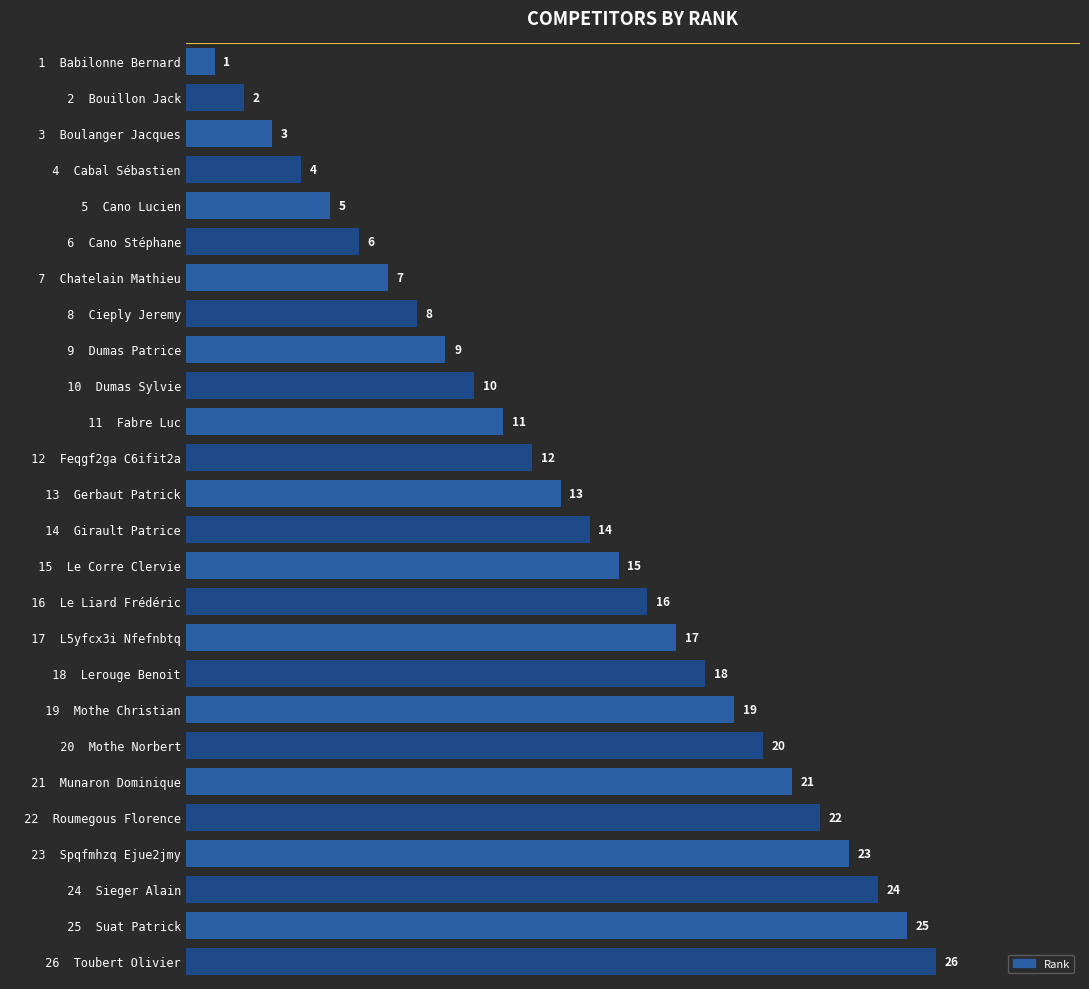

What is the change in value from   8  Cieply Jeremy to   12  Feqgf2ga C6ifit2a?

+4